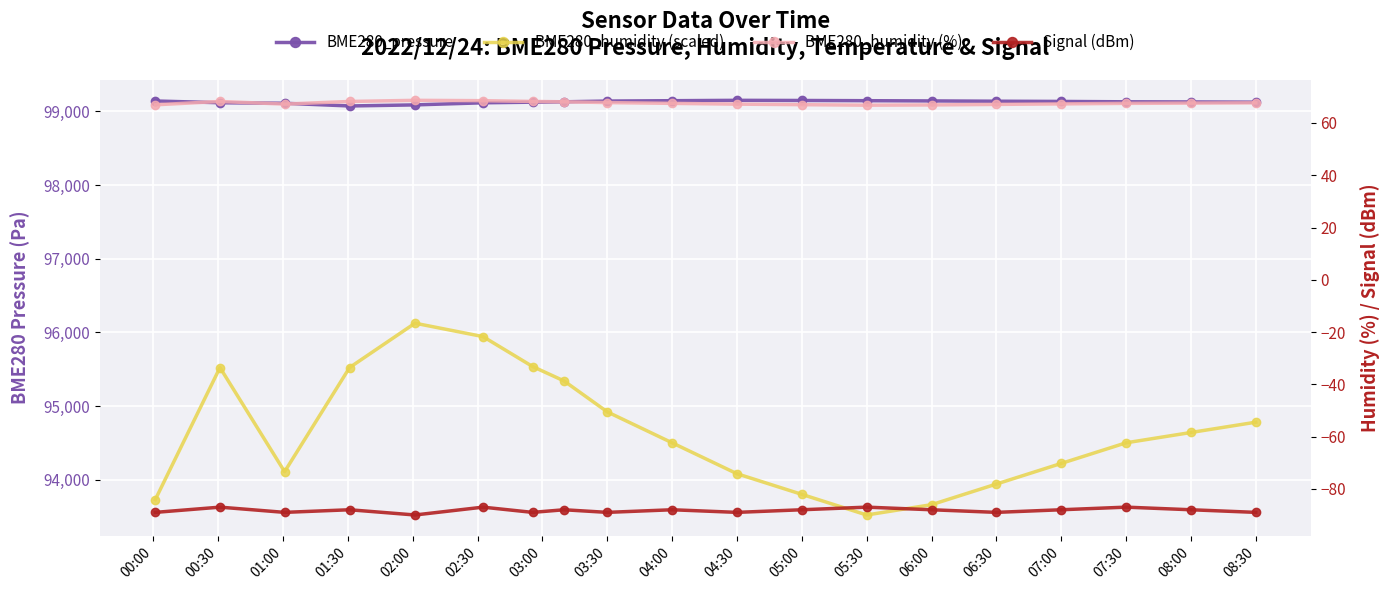

What are all the series names shown in the legend?

BME280_pressure, BME280_humidity, BME280_humidity (%), Signal (dBm)